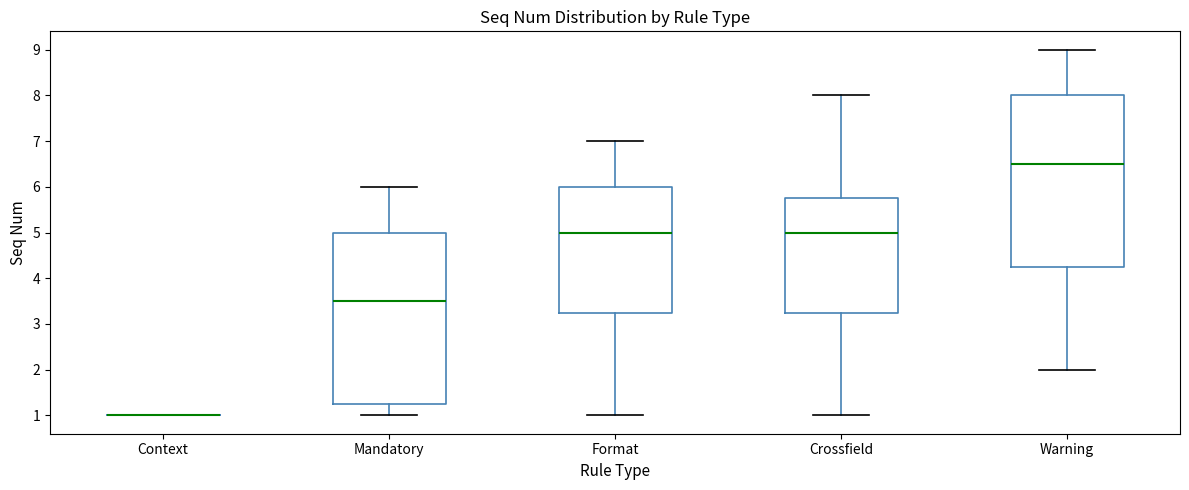

Reading left to right, read every box against the y-axis: the position of its median line, the range the box covers, and the ends of its whiskers. The values are not printed on the chart, so give them approximately, as read against the axis.

Context: box collapsed to a line at 1.0, whiskers 1.0 to 1.0
Mandatory: median 3.5, box 1.3 to 5.0, whiskers 1.0 to 6.0
Format: median 5.0, box 3.3 to 6.0, whiskers 1.0 to 7.0
Crossfield: median 5.0, box 3.3 to 5.8, whiskers 1.0 to 8.0
Warning: median 6.5, box 4.3 to 8.0, whiskers 2.0 to 9.0